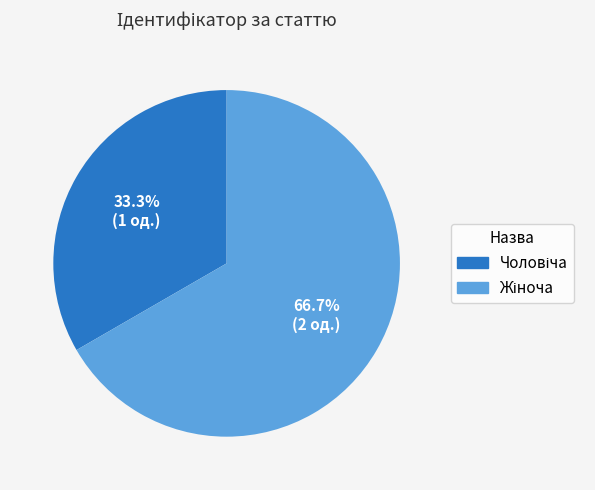

What percentage is the Чоловіча slice, to the nearest percent?

33%